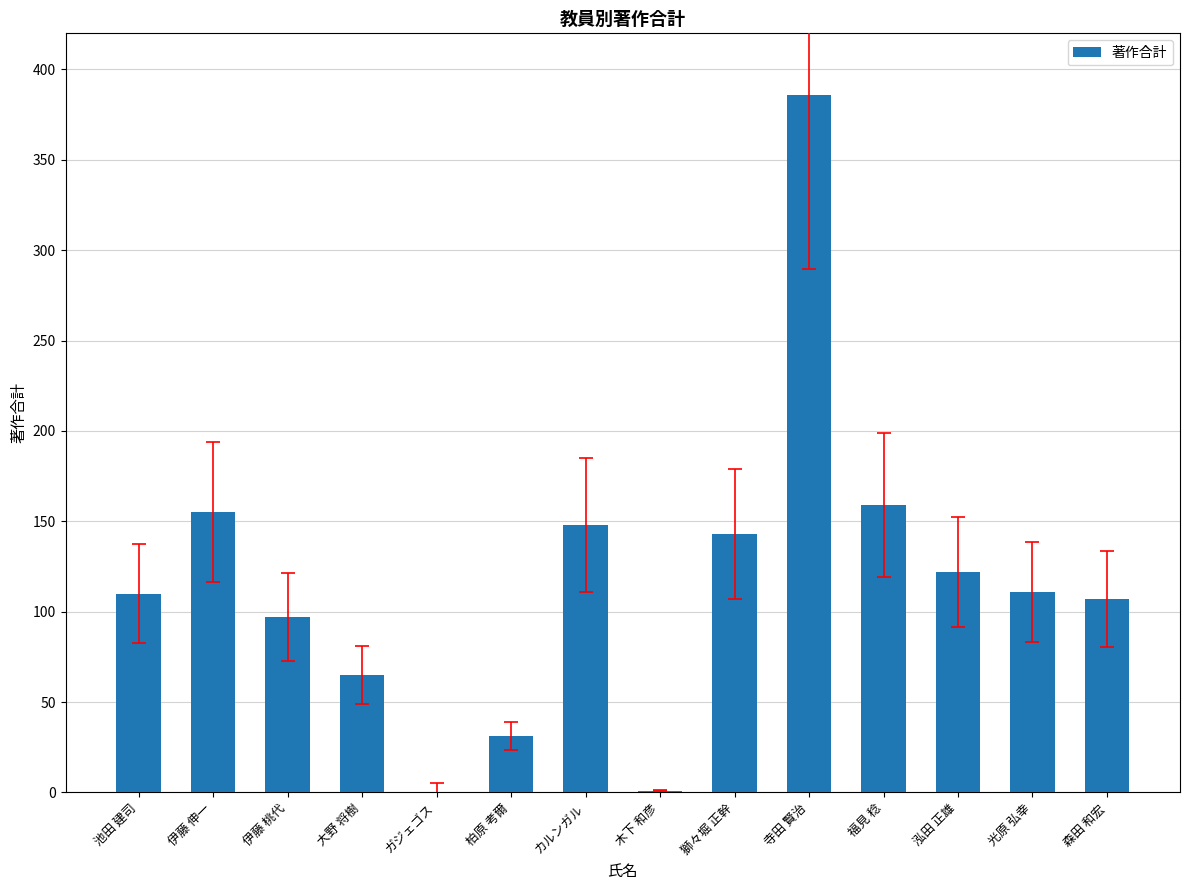

How many data points does each series have?

14